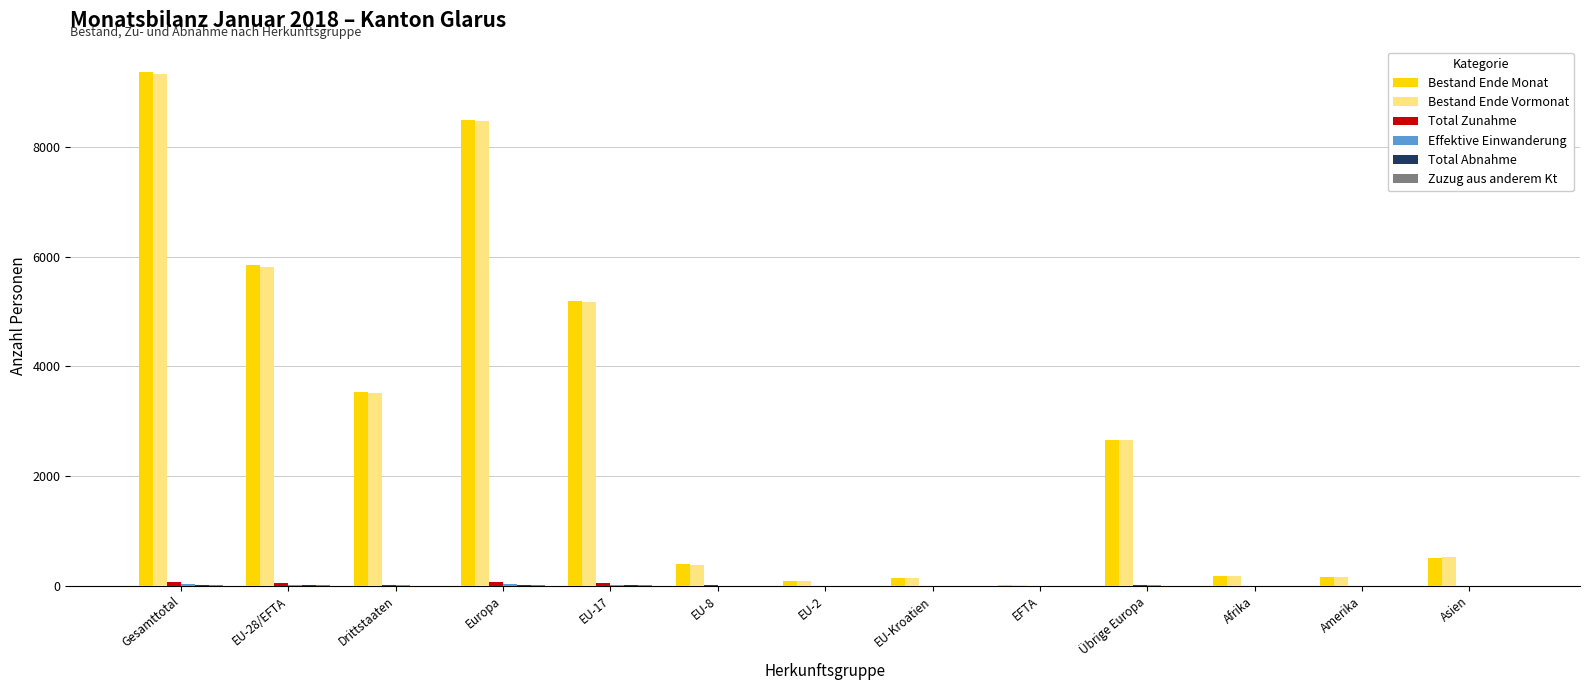

At which label does Bestand Ende Monat reach its peak?

Gesamttotal